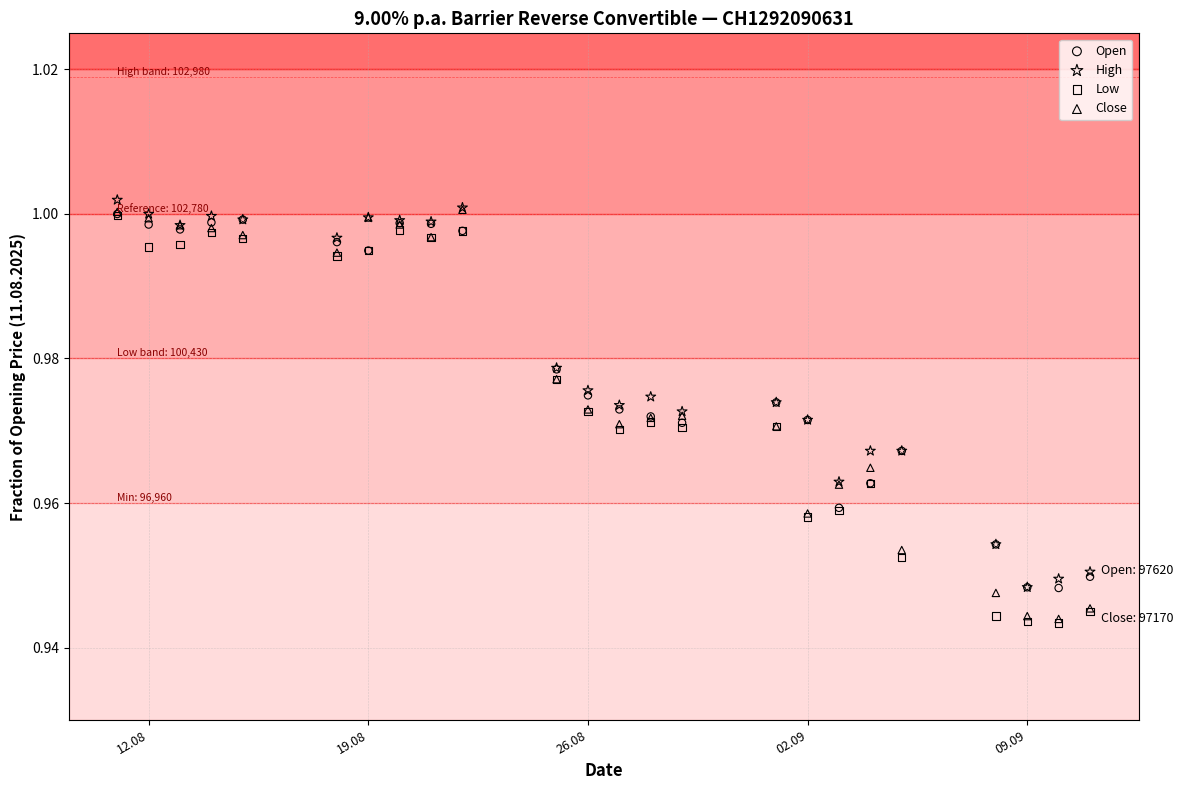

Which series reaches the maximum Y coordinate?

High